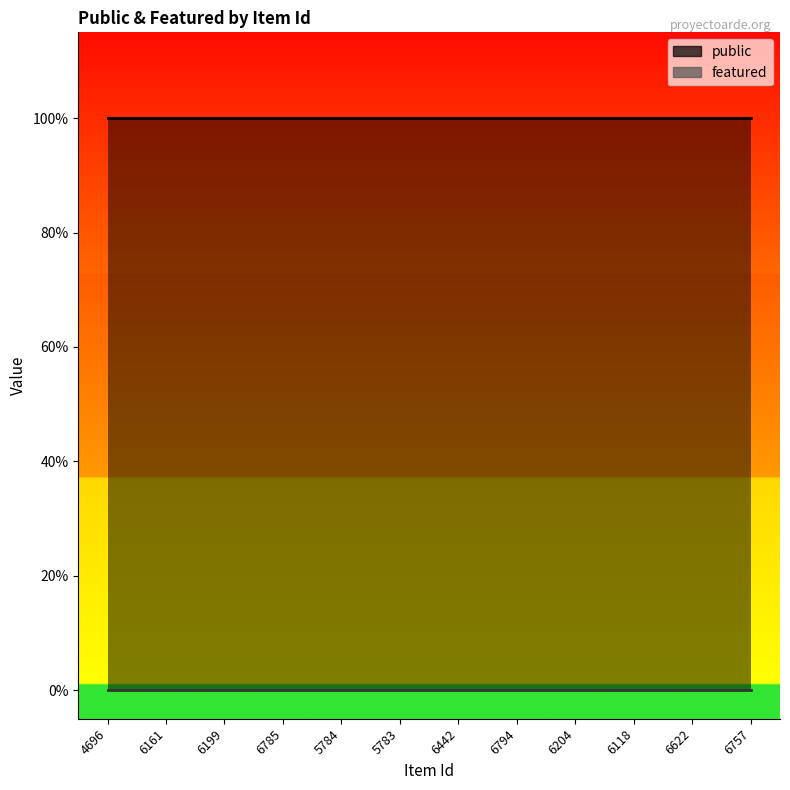

What is the total value across all series at 6204?

1